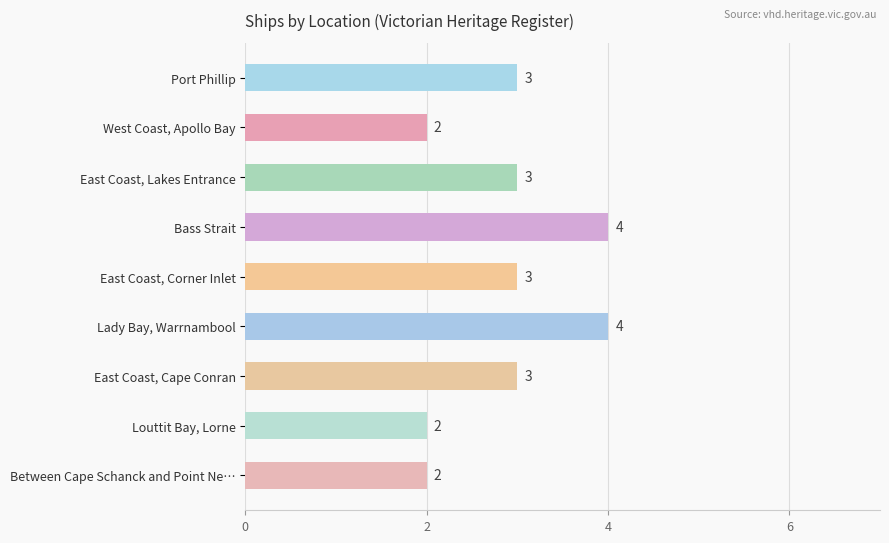

What is the ratio of the value at Port Phillip to the value at West Coast, Apollo Bay?

1.5